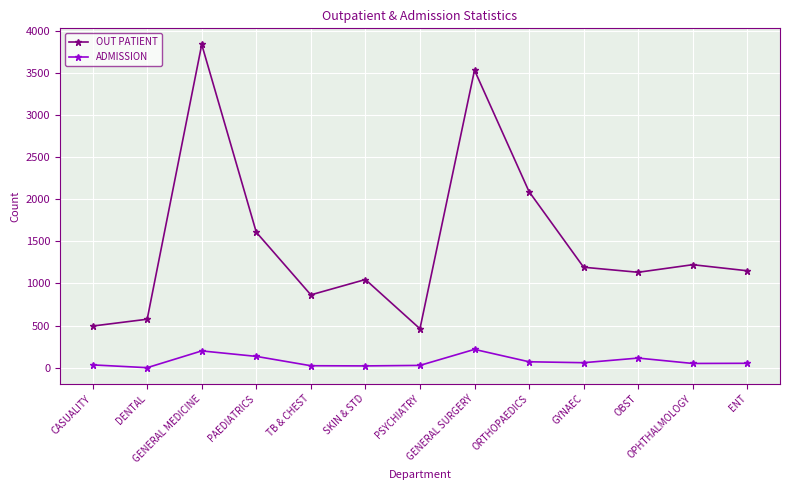

What is the value of the OUT PATIENT point at the 3rd from the left?

3835